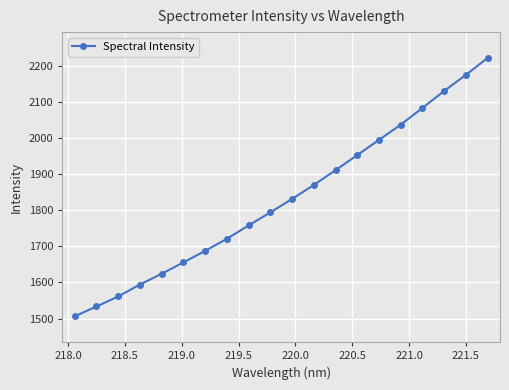

True or false: there are more than 0 points higher than both neighbors.

False